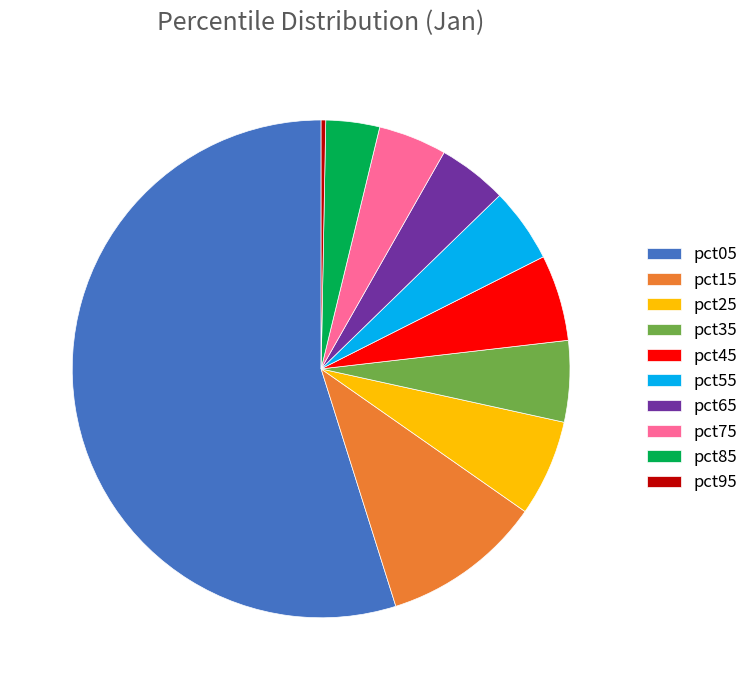

Is the sum of pct85 and pct05 greater than half?

Yes